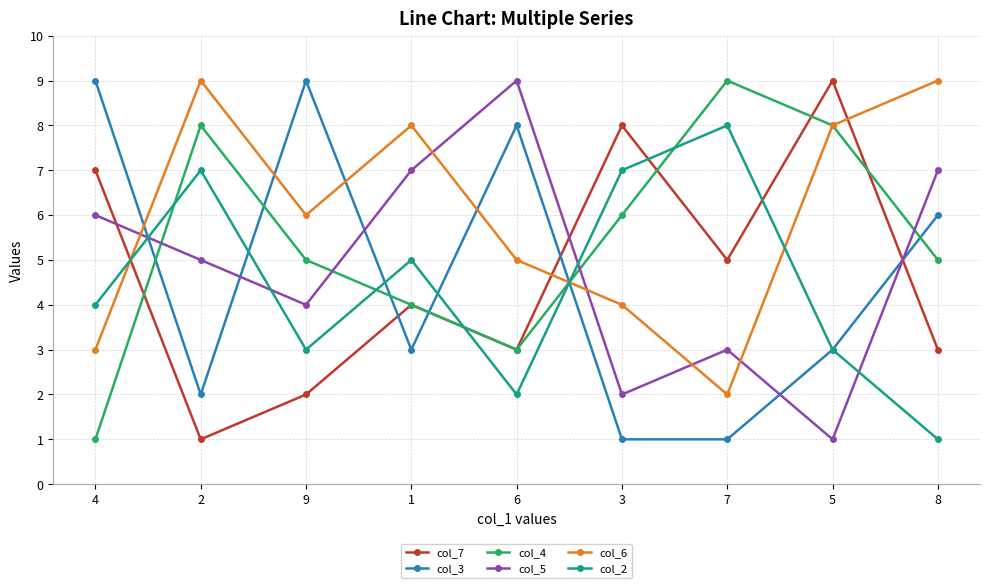

What is the sum of all col_2 values?

40